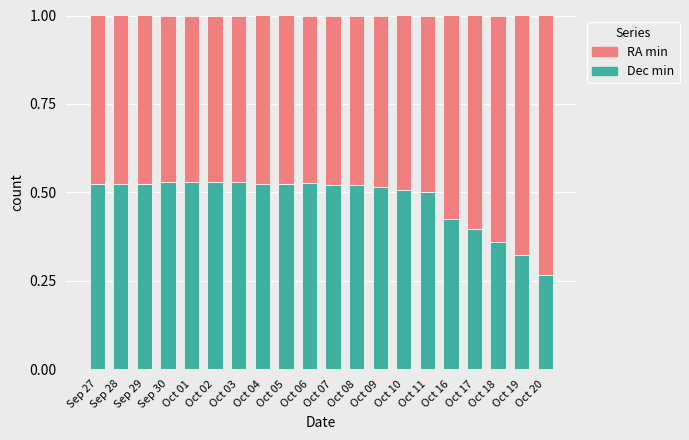

Is it true that Dec min equals 0.5 at Sep 28?

True